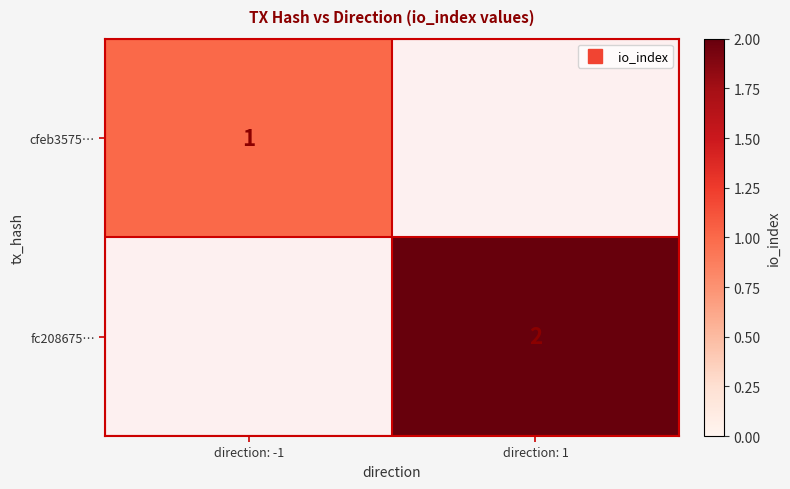

Between direction: -1 and direction: 1, which is larger?

direction: 1